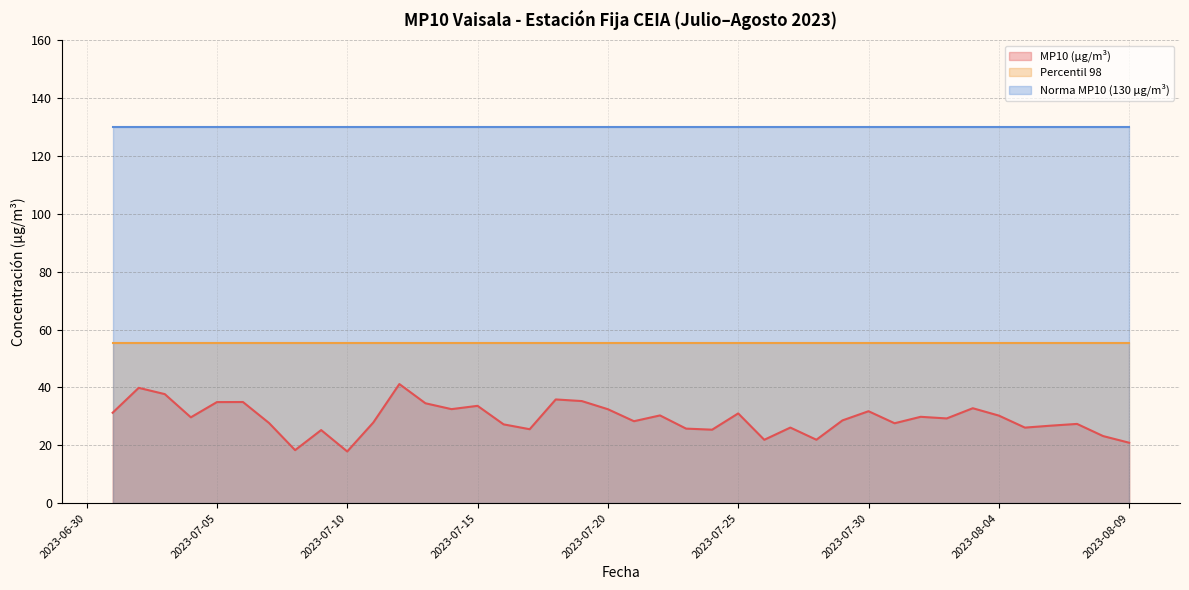

True or false: MP10 (µg/m³) and Percentil 98 cross at least once.

False